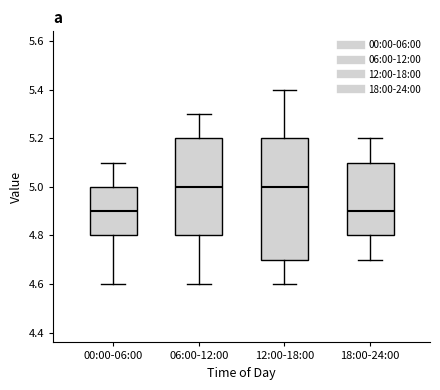

Reading left to right, transcribe this box plot: for each box, give where its median line is, the range the box spans, and where its two whiskers end, as read against the y-axis. The values are not printed on the chart, so give them approximately, as read against the axis.

00:00-06:00: median 4.9, box 4.8 to 5.0, whiskers 4.6 to 5.1
06:00-12:00: median 5.0, box 4.8 to 5.2, whiskers 4.6 to 5.3
12:00-18:00: median 5.0, box 4.7 to 5.2, whiskers 4.6 to 5.4
18:00-24:00: median 4.9, box 4.8 to 5.1, whiskers 4.7 to 5.2